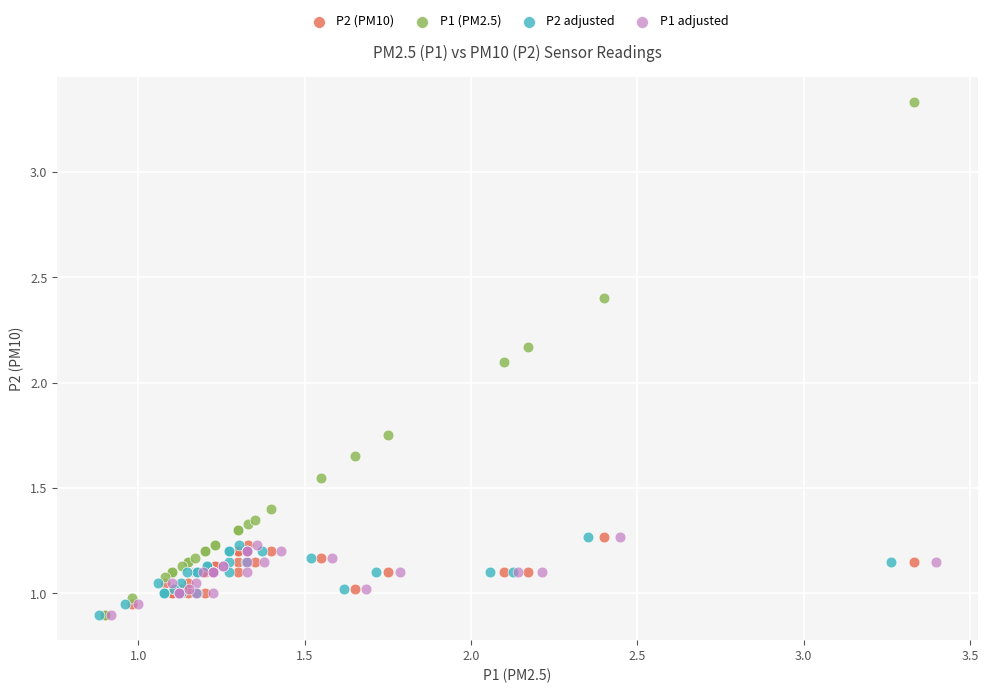

Which series has the largest Y range (max minus min)?

P1 (PM2.5)